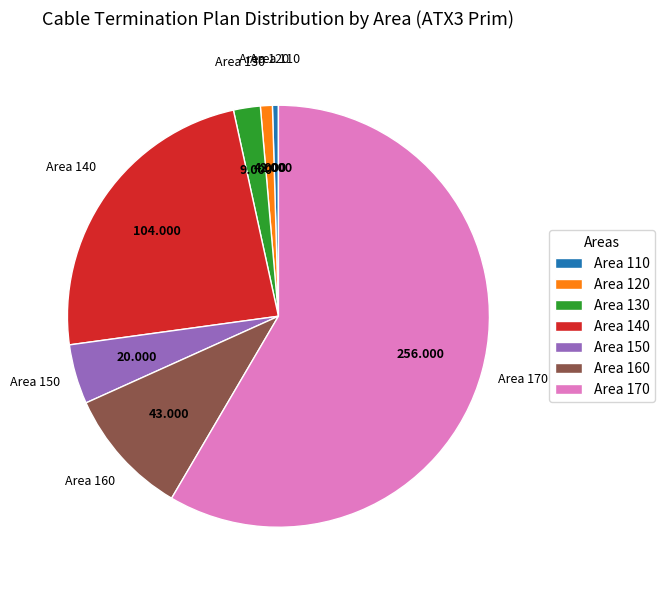

Do Area 120 and Area 130 together represent more than half of the pie?

No